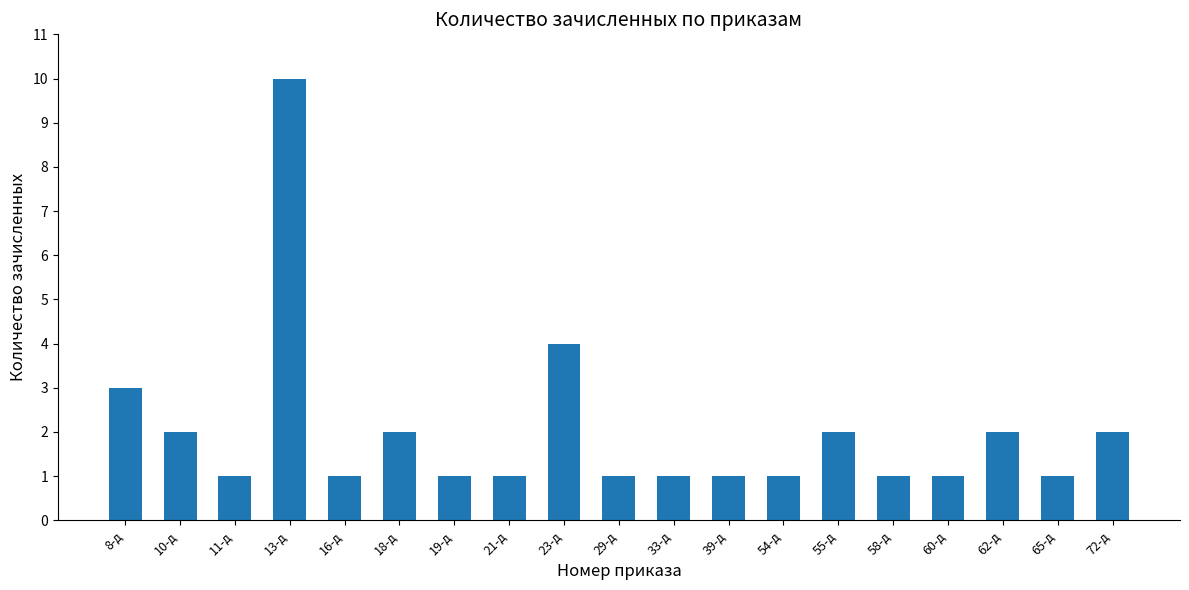

What is the greatest value displayed?

10